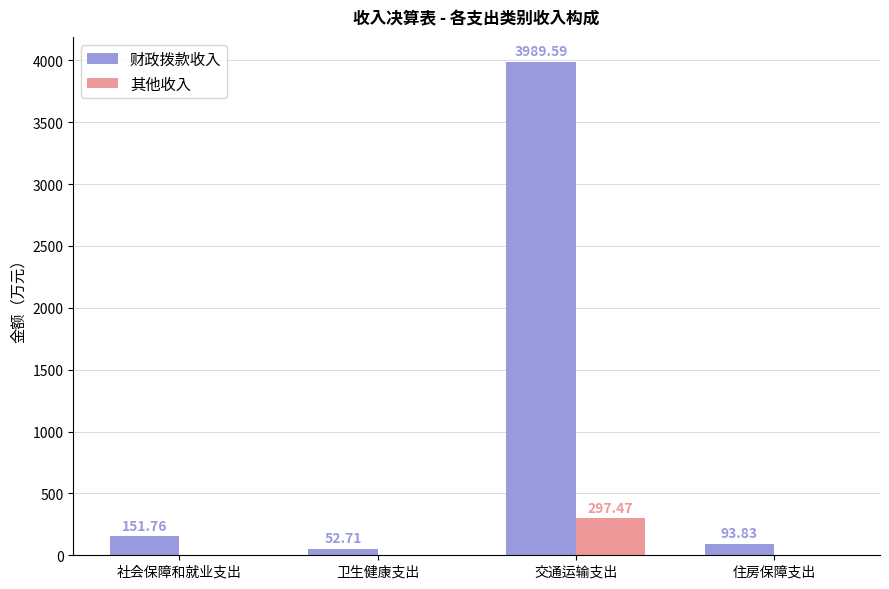

Which category has the highest value in the 其他收入 series?

交通运输支出